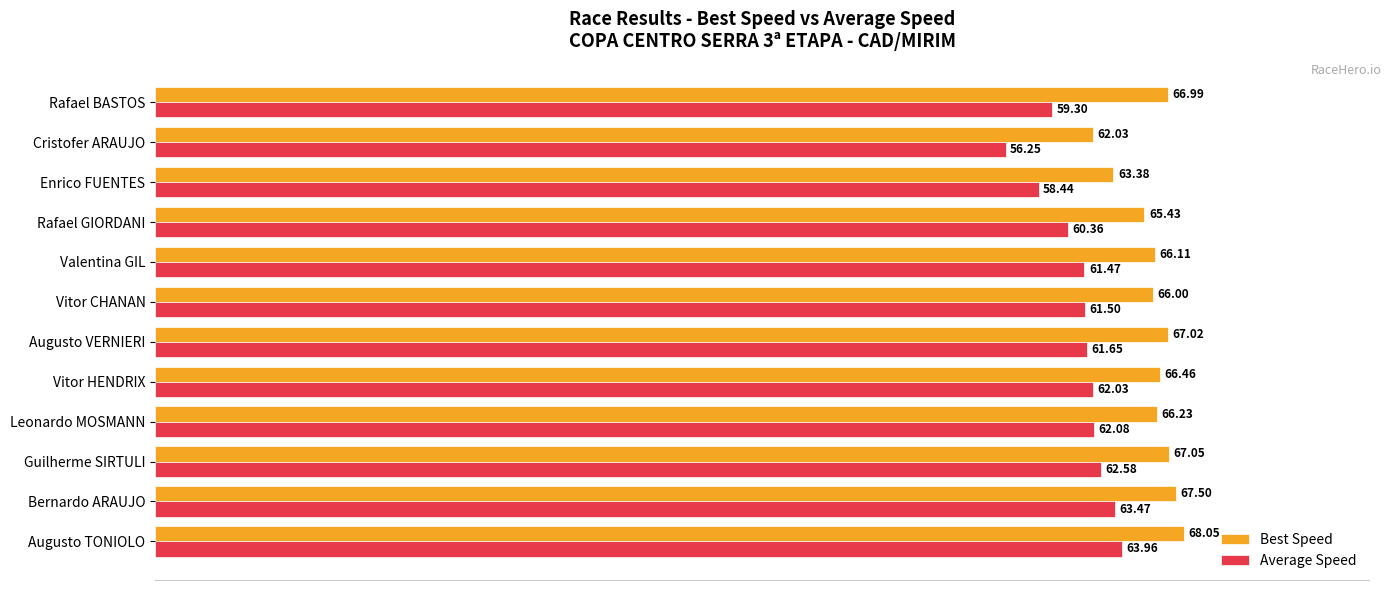

What is the difference between the second highest and minimum values in the Average Speed series?

7.2